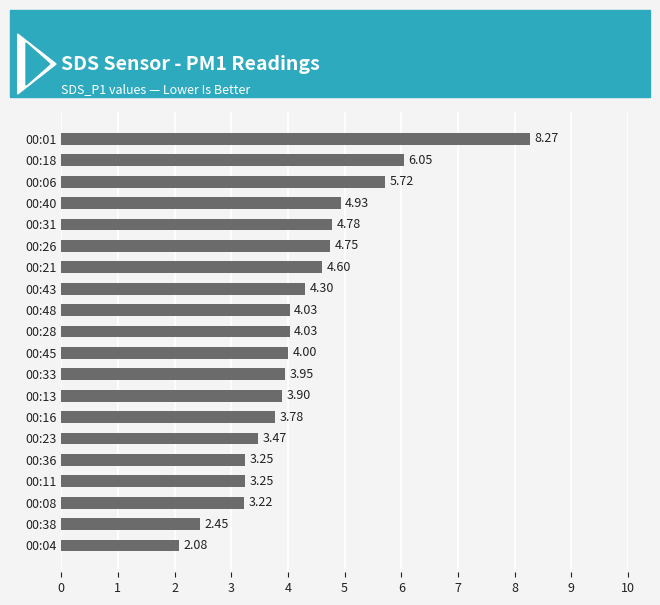

Between 00:36 and 00:01, which is larger?

00:01